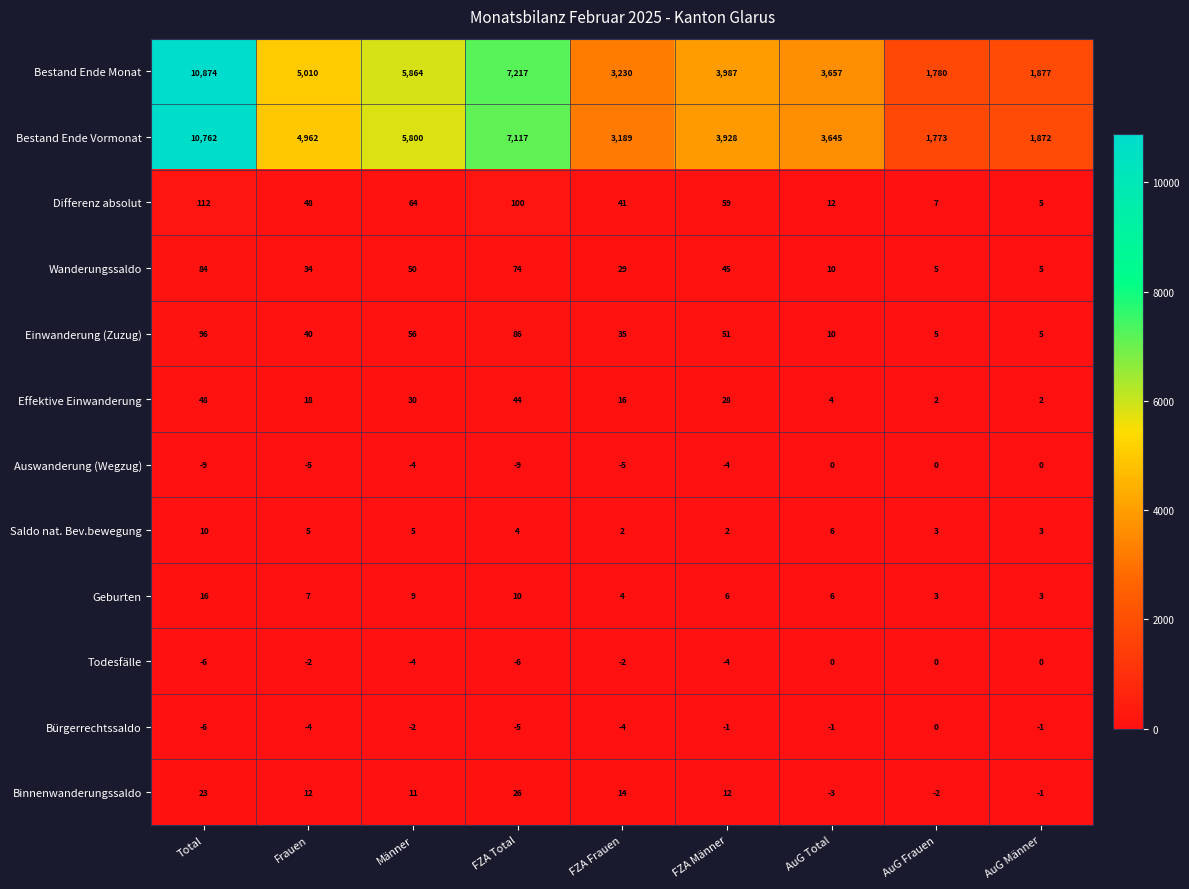

Where is Differenz absolut nearest to the value 58?

FZA Männer